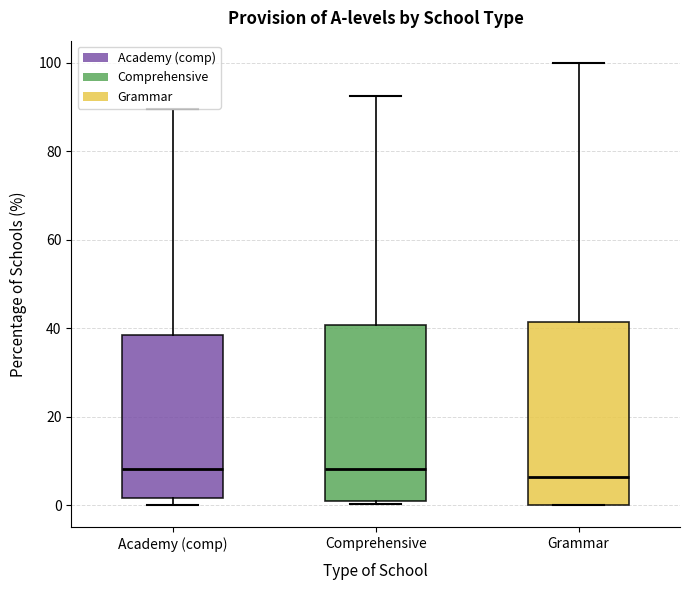

Reading left to right, transcribe this box plot: for each box, give where its median line is, the range the box spans, and where its two whiskers end, as read against the y-axis. The values are not printed on the chart, so give them approximately, as read against the axis.

Academy (comp): median 8, box 2 to 38, whiskers 0 to 90
Comprehensive: median 8, box 2 to 40, whiskers 0 to 92
Grammar: median 6, box 0 to 42, whiskers 0 to 100